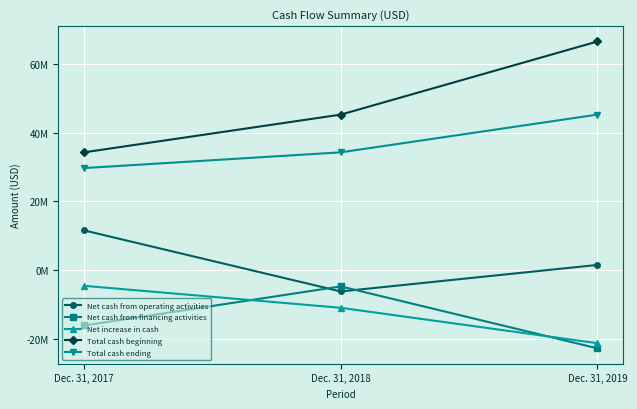

What is the value of the Total cash ending point at the 2nd from the left?

34253119